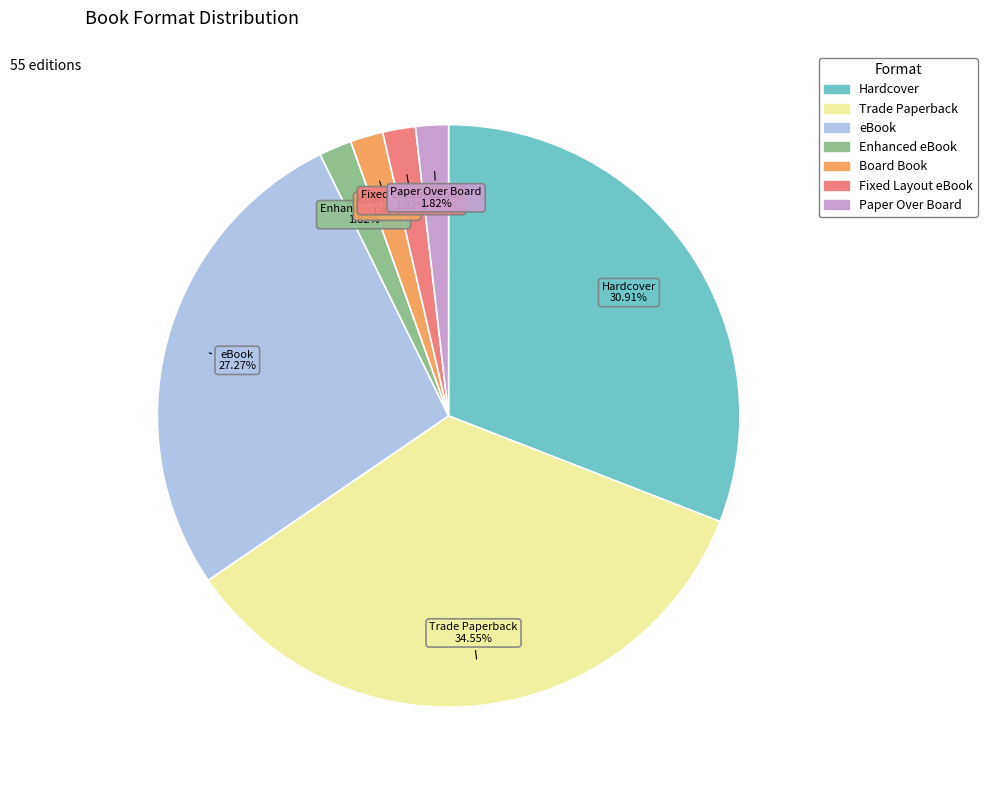

To the nearest percent, what portion does eBook represent?

27%